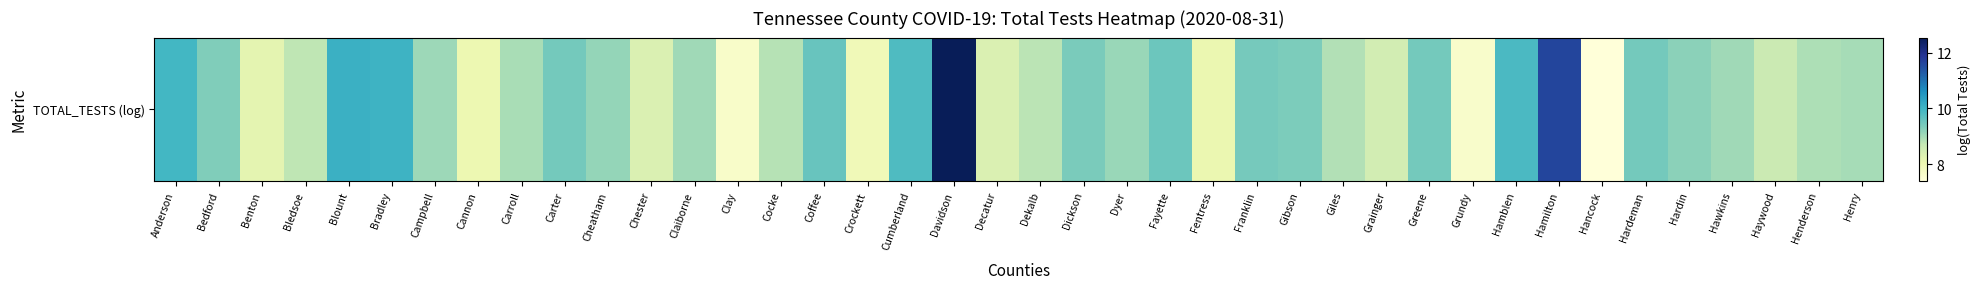

Is it true that the value at Bledsoe is 5.4?

False